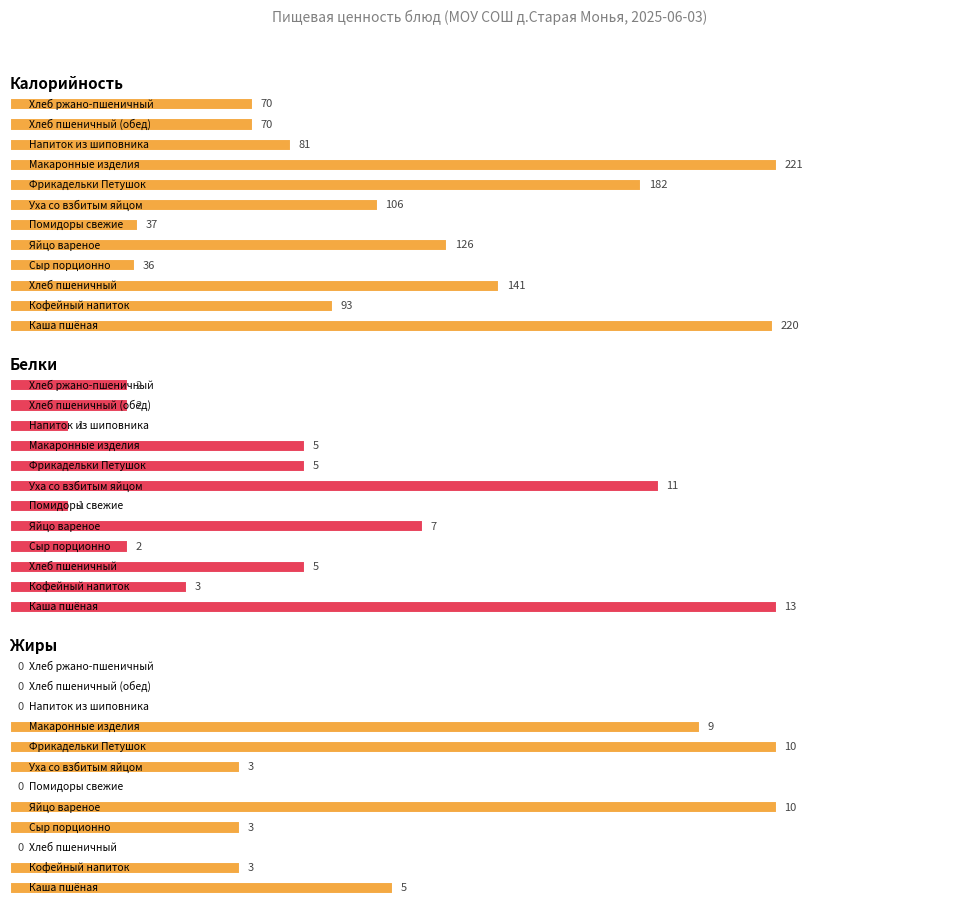

What is the difference between the second highest and minimum values in the Белки series?

10